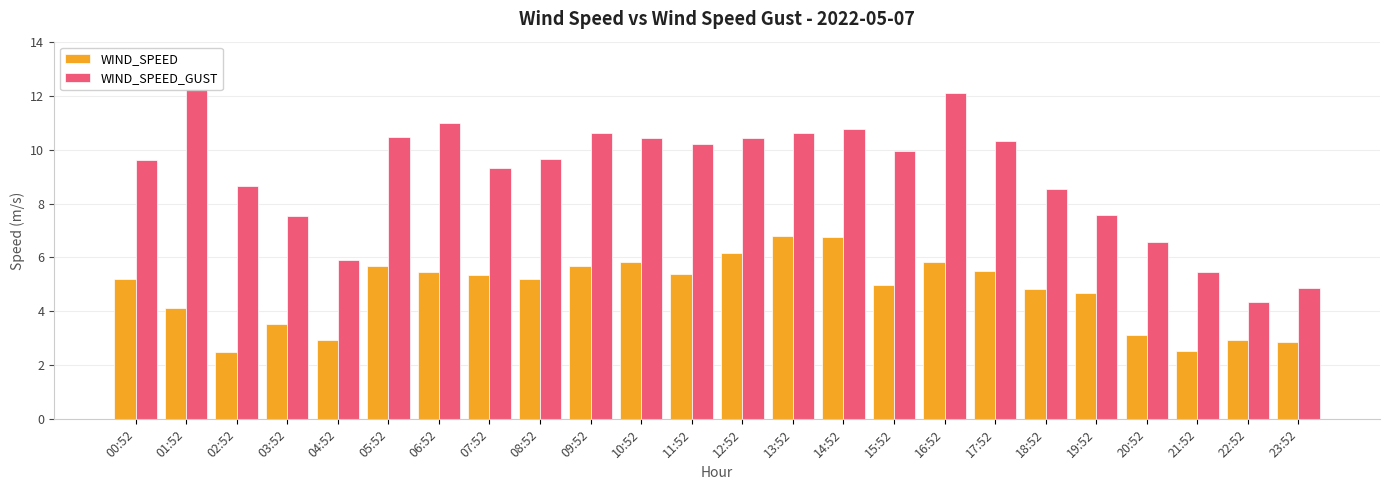

Reading right to left, transcribe all the data shown in this chart.

WIND_SPEED: 23:52=2.9	22:52=2.9	21:52=2.5	20:52=3.1	19:52=4.7	18:52=4.8	17:52=5.5	16:52=5.8	15:52=5.0	14:52=6.8	13:52=6.8	12:52=6.2	11:52=5.4	10:52=5.8	09:52=5.7	08:52=5.2	07:52=5.4	06:52=5.4	05:52=5.7	04:52=2.9	03:52=3.5	02:52=2.5	01:52=4.1	00:52=5.2
WIND_SPEED_GUST: 23:52=4.9	22:52=4.4	21:52=5.4	20:52=6.6	19:52=7.6	18:52=8.5	17:52=10.3	16:52=12.1	15:52=9.9	14:52=10.8	13:52=10.6	12:52=10.4	11:52=10.2	10:52=10.4	09:52=10.6	08:52=9.6	07:52=9.3	06:52=11.0	05:52=10.5	04:52=5.9	03:52=7.6	02:52=8.6	01:52=12.2	00:52=9.6